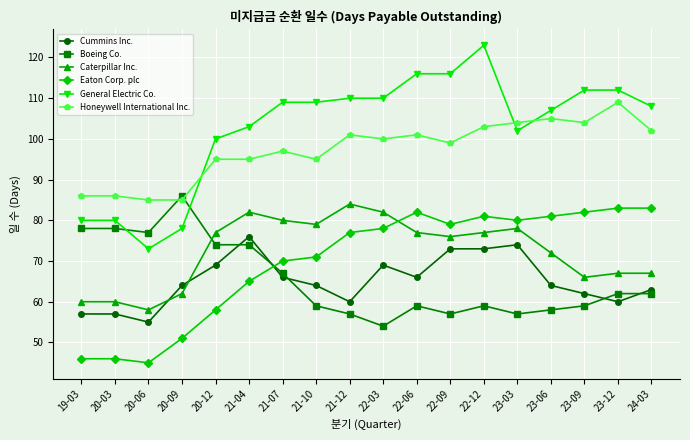

What is the average value of the Cummins Inc. series?

65